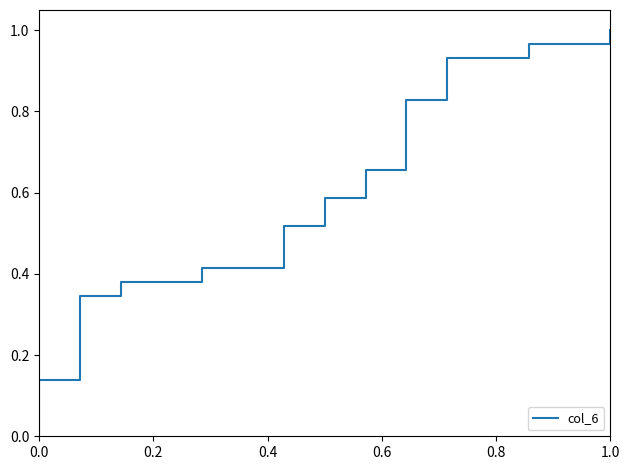

What position from the left is 0.6?

4